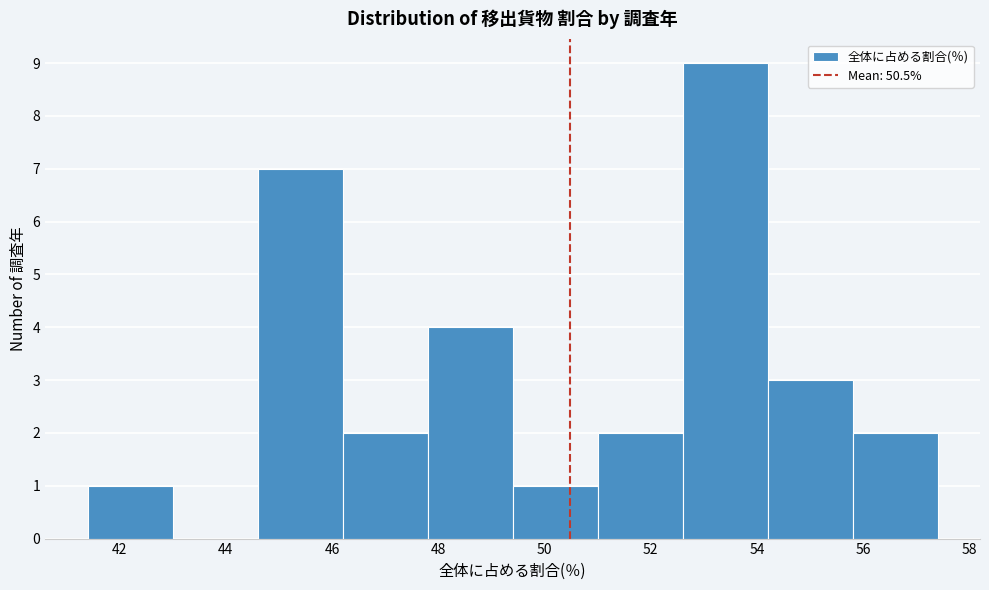

Over which range of the x-axis is the bar tallest?

52.6 to 54.2